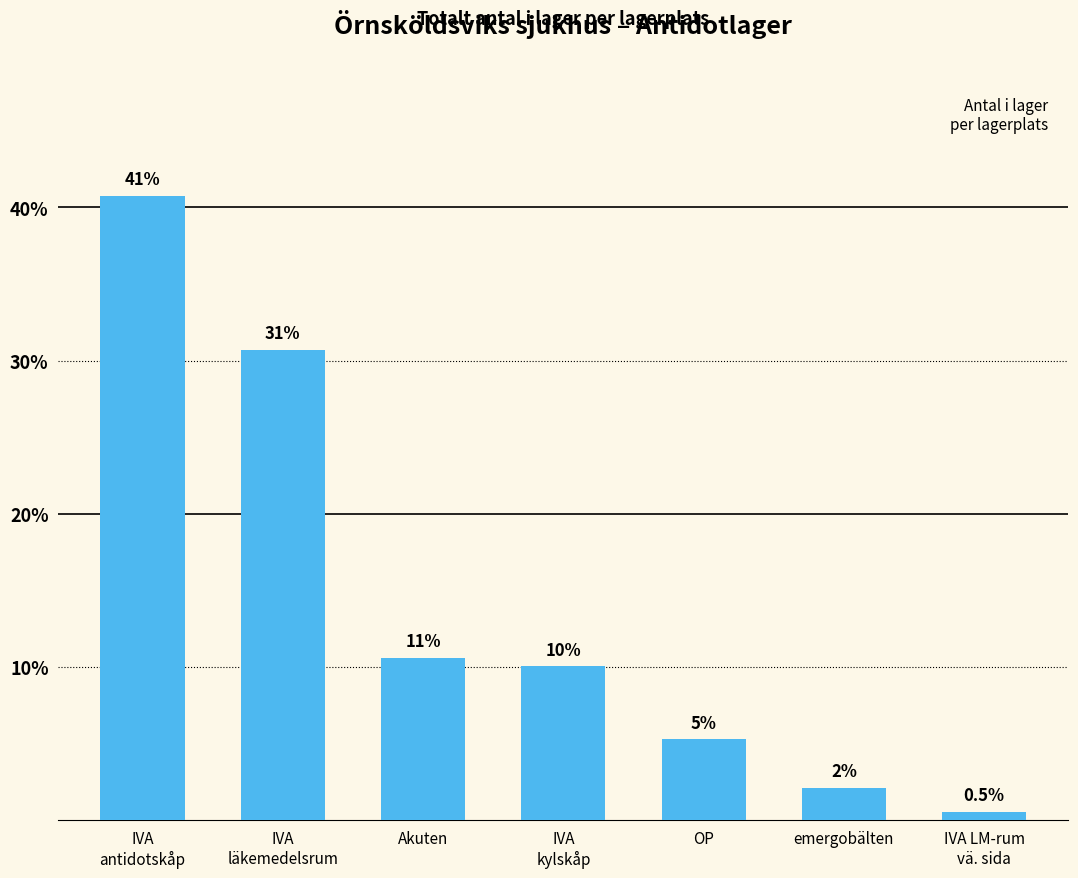

How many bars are there in total?

7